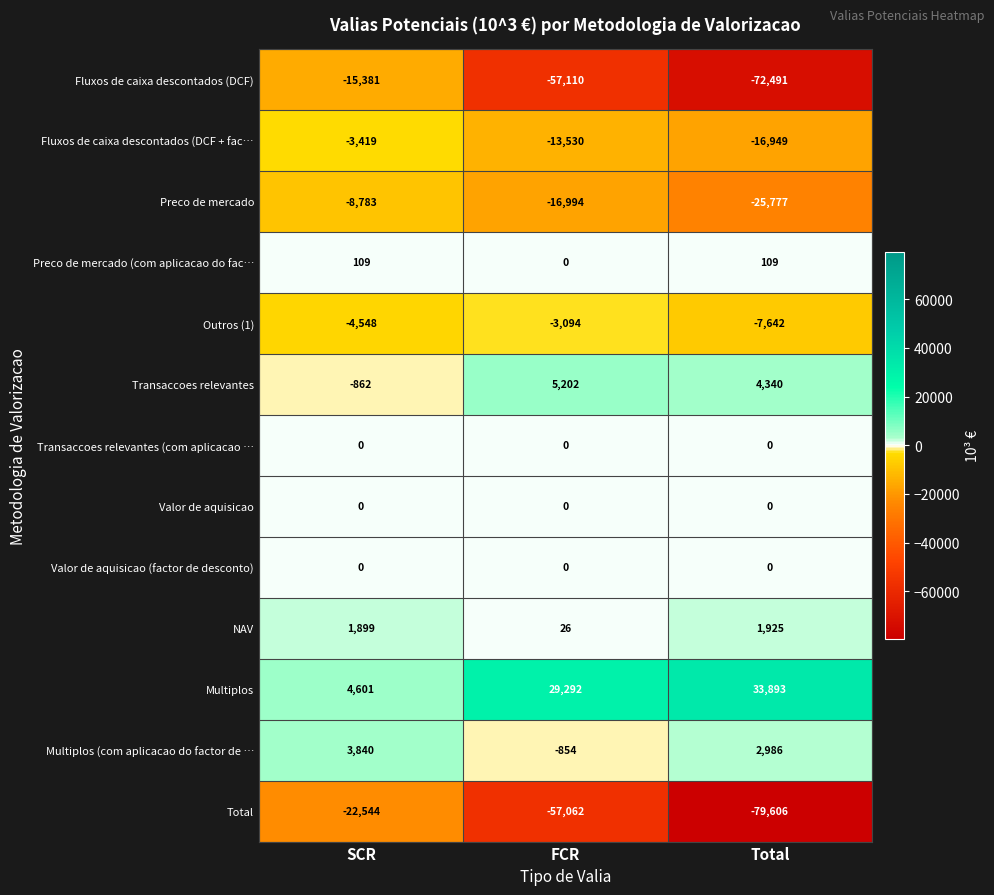

What is the difference between the maximum and minimum values in the Multiplos series?

29292